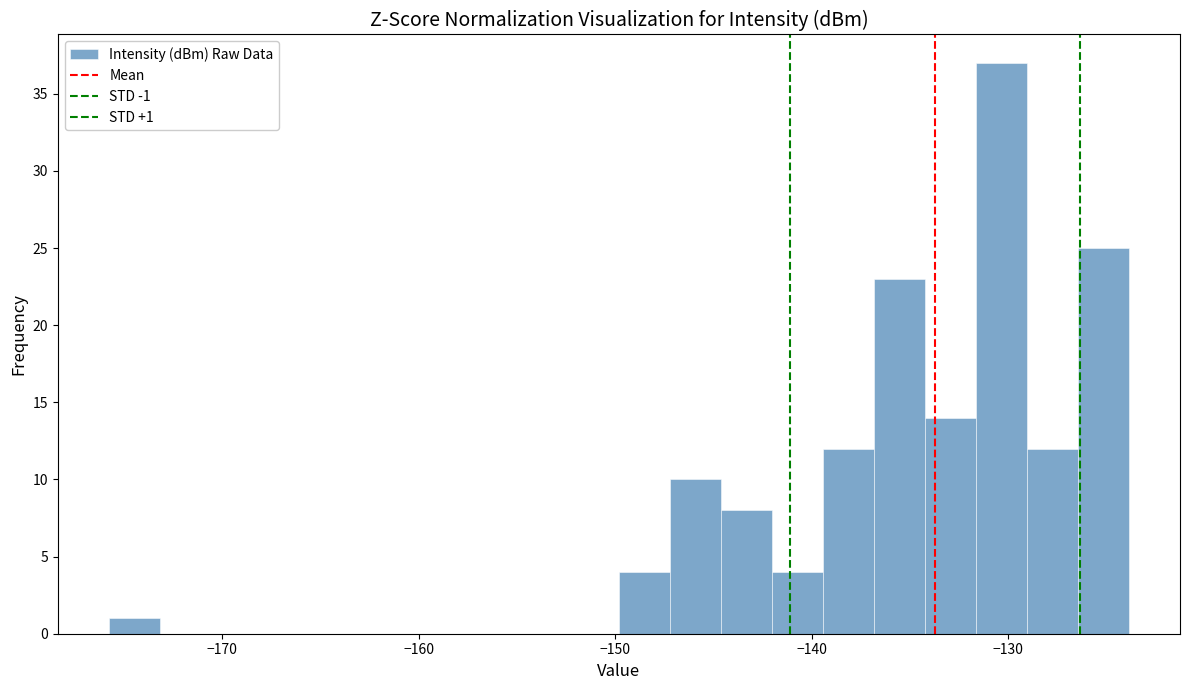

Read against the x-axis, roughly where is the centre of the tallest bar?

-130